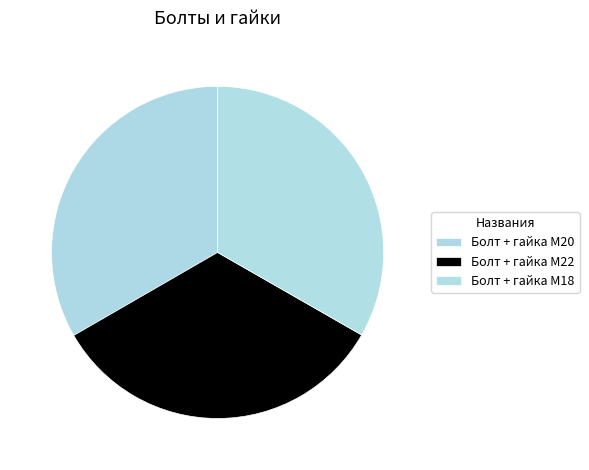

Which category has the smallest portion of the pie?

Болт + гайка M18